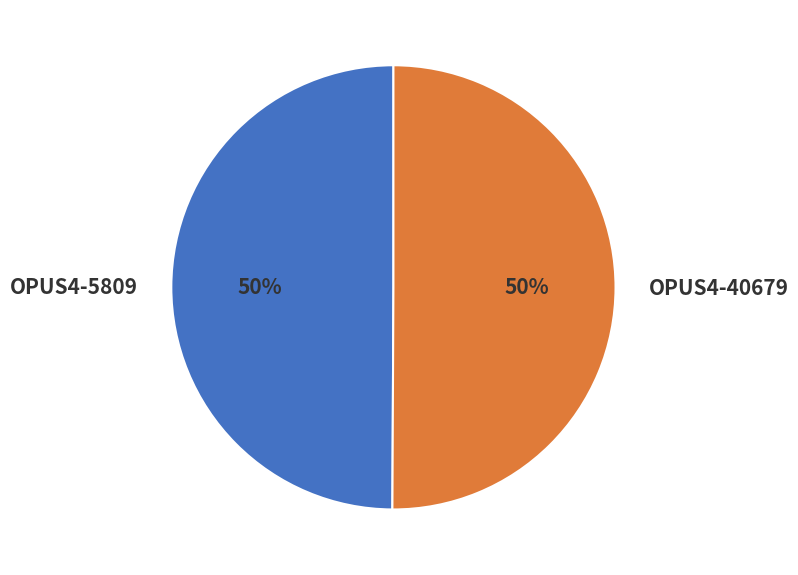

True or false: OPUS4-40679 accounts for 61% of the total.

False